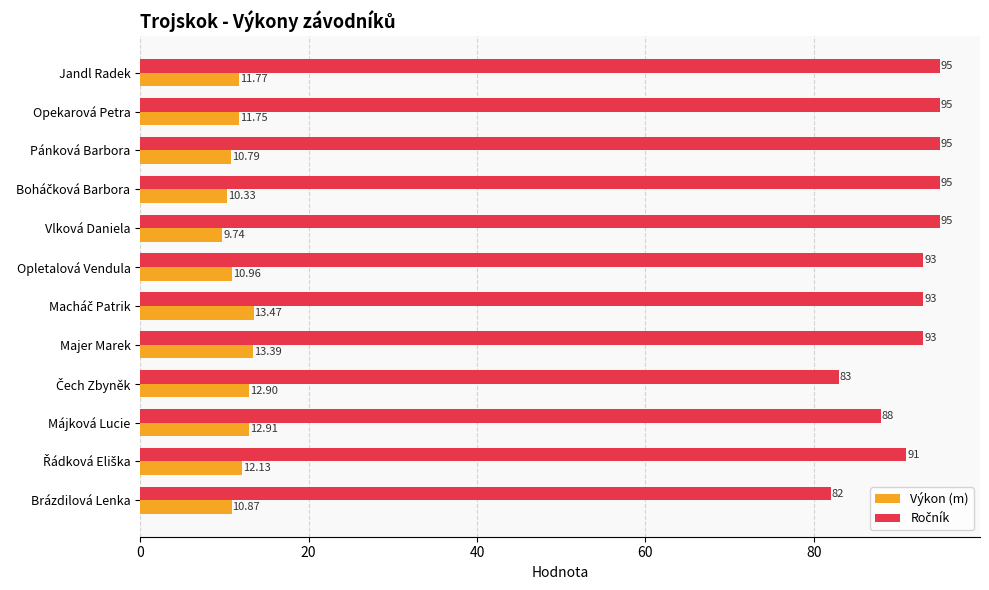

Which series changed the most between Pánková Barbora and Majer Marek?

Výkon (m)